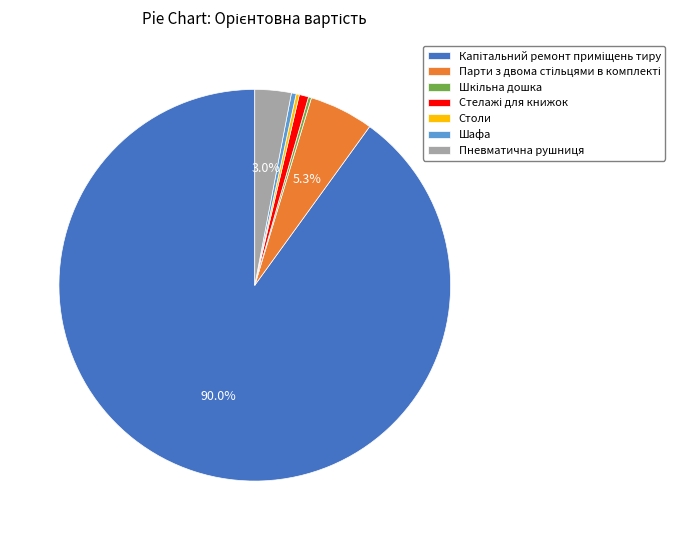

What percentage is NOT represented by Пневматична рушниця?

97.0%